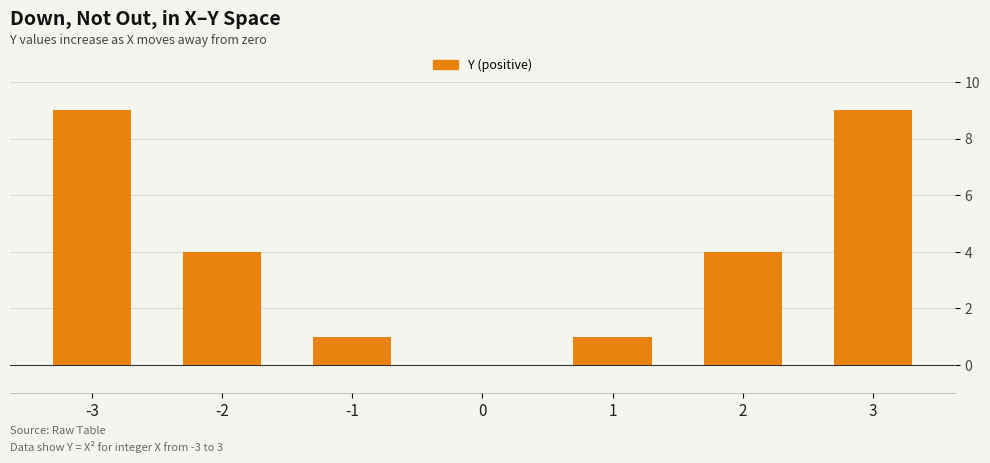

What is the average value?

4